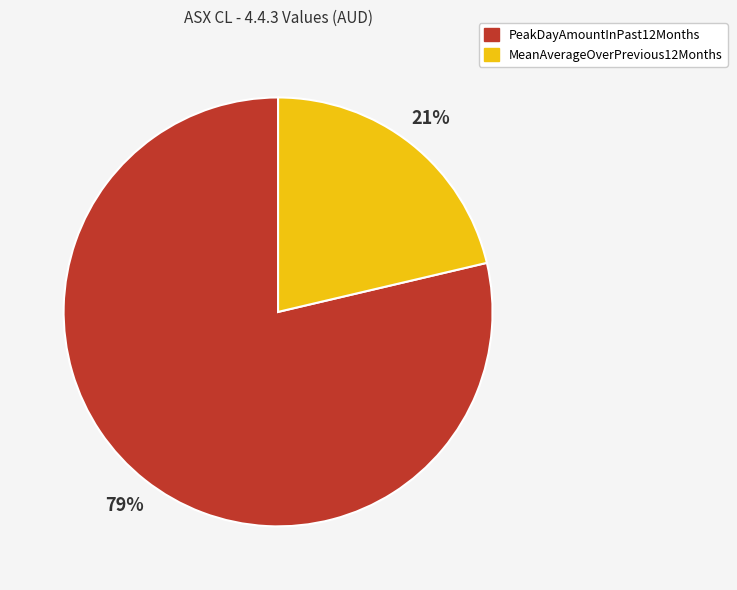

Is there any slice that represents more than half of the pie?

Yes